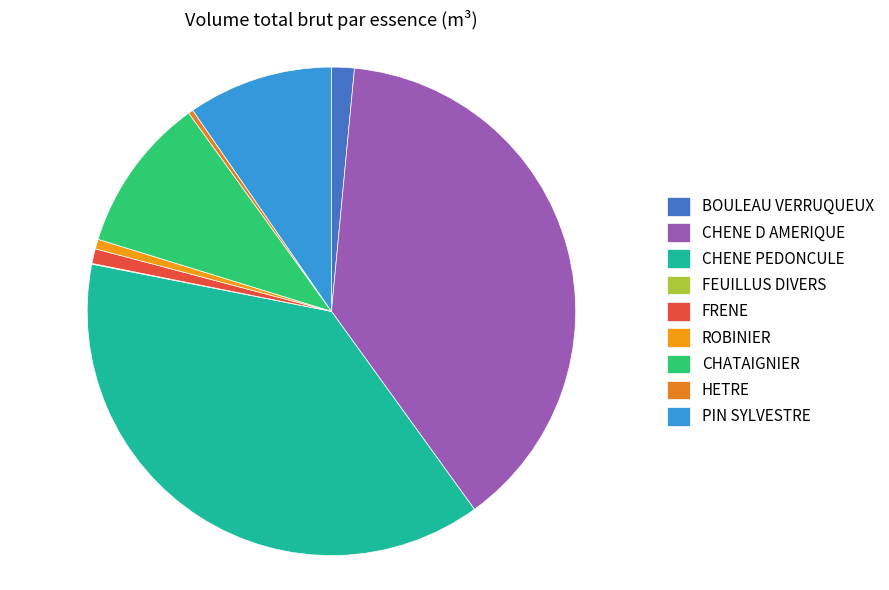

Which slice is the smallest?

FEUILLUS DIVERS